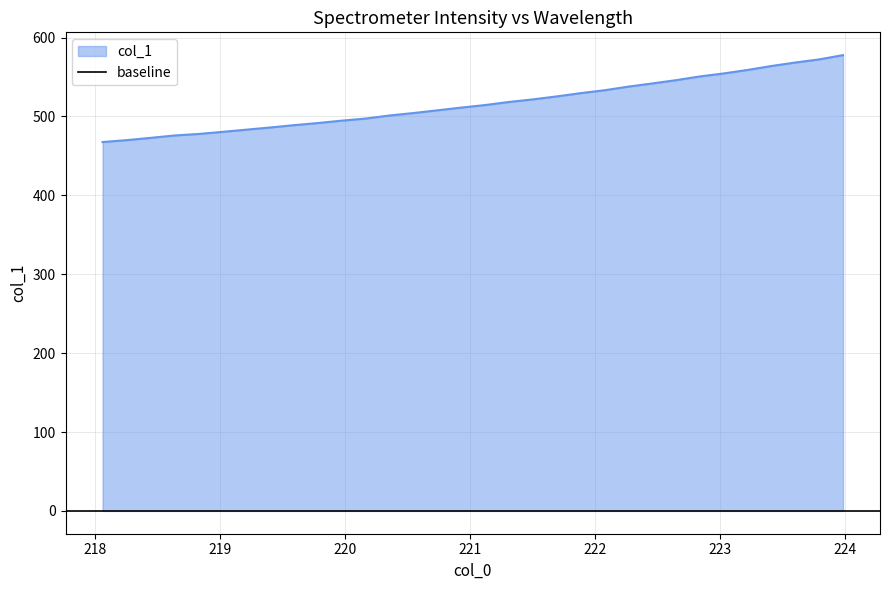

The value at 219.7801 is 491.6. True or false?

True